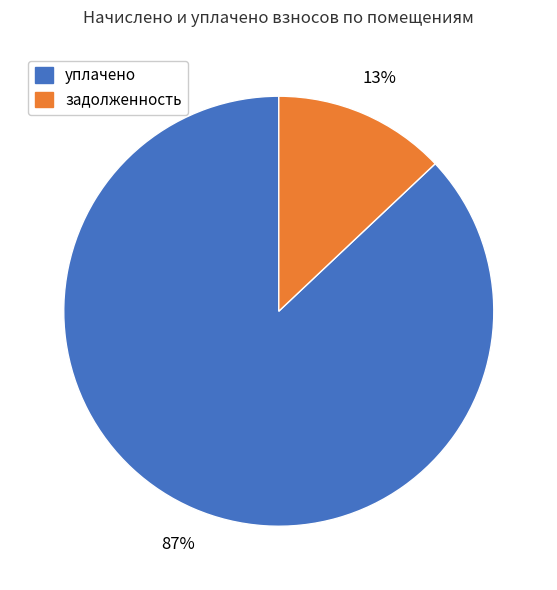

How many slices are in this pie chart?

2